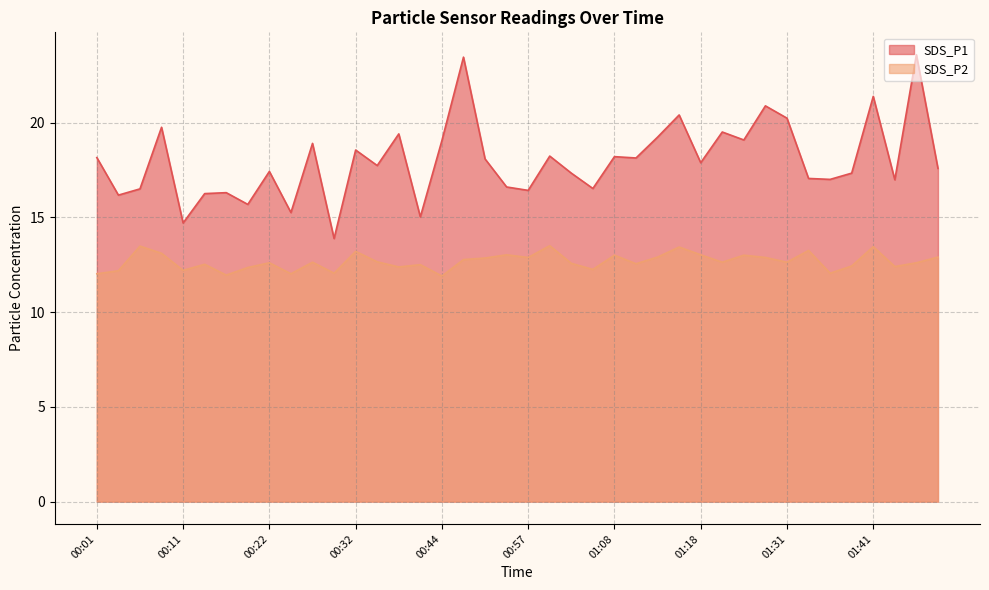

True or false: SDS_P2 has a value of 4.4 at 00:04.

False